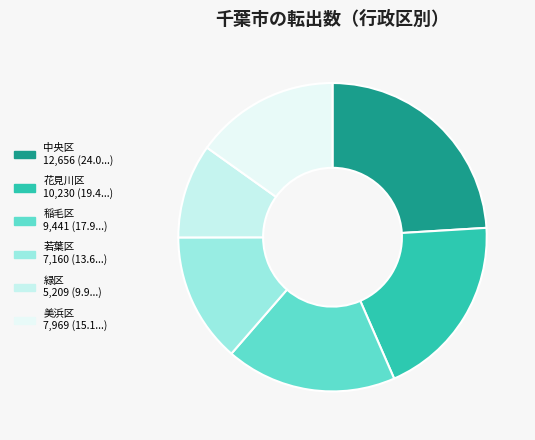

To the nearest percent, what is the difference between the 中央区 and 若葉区 slice percentages?

10%